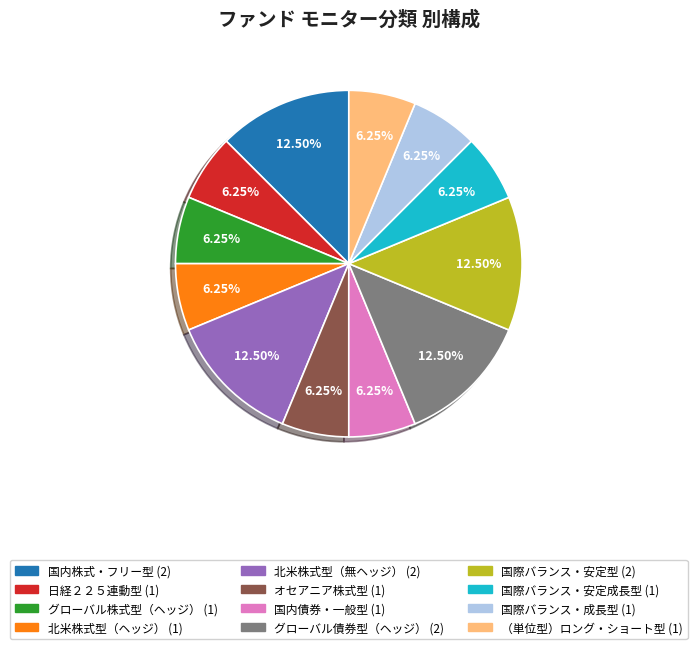

To the nearest percent, what percentage of the pie is 国際バランス・安定成長型?

6%